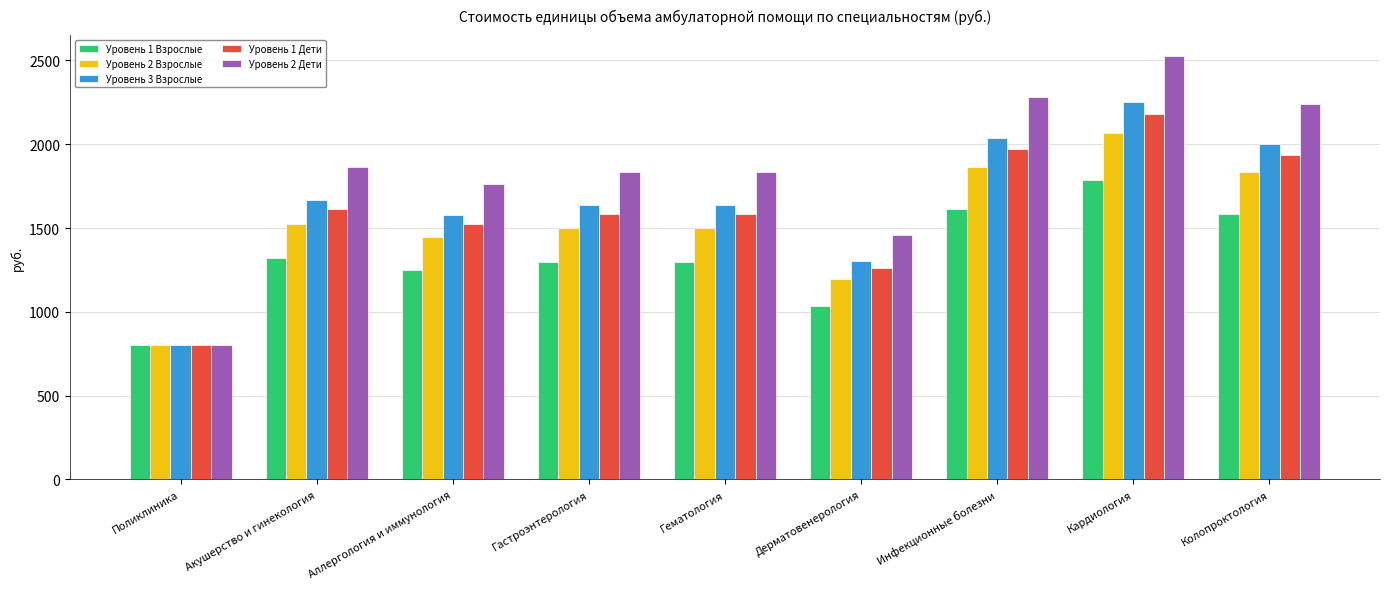

How many groups of bars are there?

9